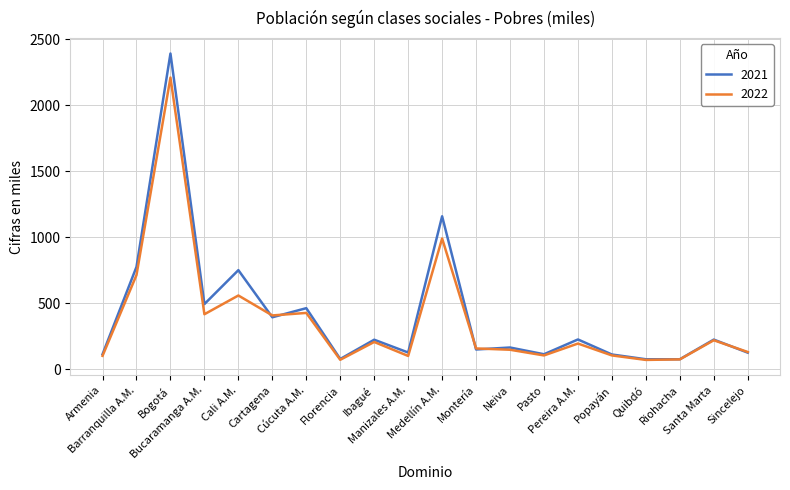

List the series in order of their overall mean, lowest first.

2022, 2021